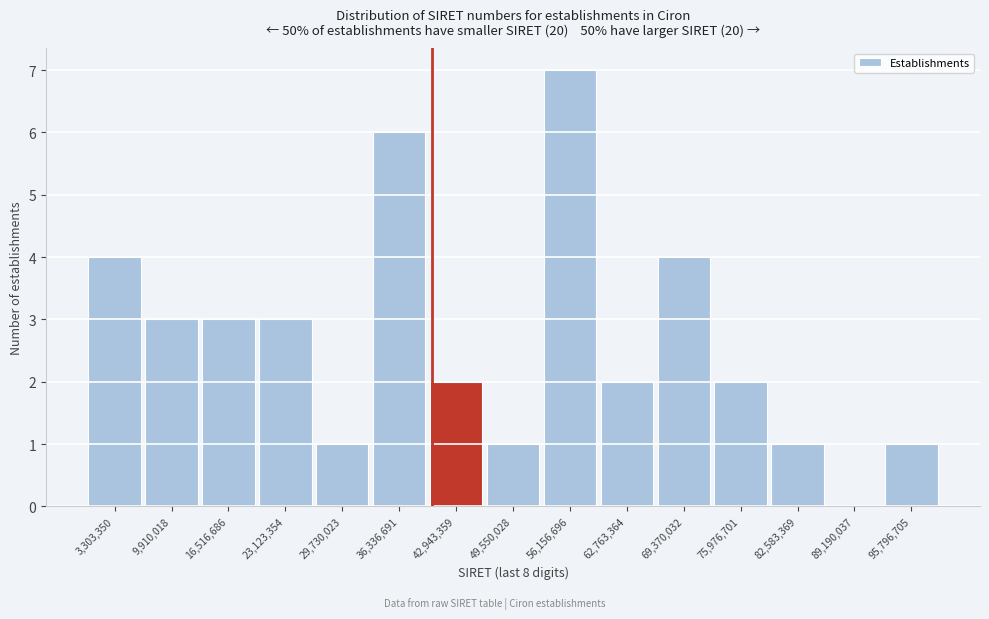

Reading left to right, transcribe this chart: for each bar, give the range it covers on the x-axis and its height. Neither the bar edges nor the heights are printed on the chart, so give them approximately, as read against the axes.

0 to 7000000: 4
7000000 to 13000000: 3
13000000 to 20000000: 3
20000000 to 26000000: 3
26000000 to 33000000: 1
33000000 to 40000000: 6
40000000 to 46000000: 2
46000000 to 53000000: 1
53000000 to 59000000: 7
59000000 to 66000000: 2
66000000 to 73000000: 4
73000000 to 79000000: 2
79000000 to 86000000: 1
86000000 to 92000000: 0
92000000 to 99000000: 1